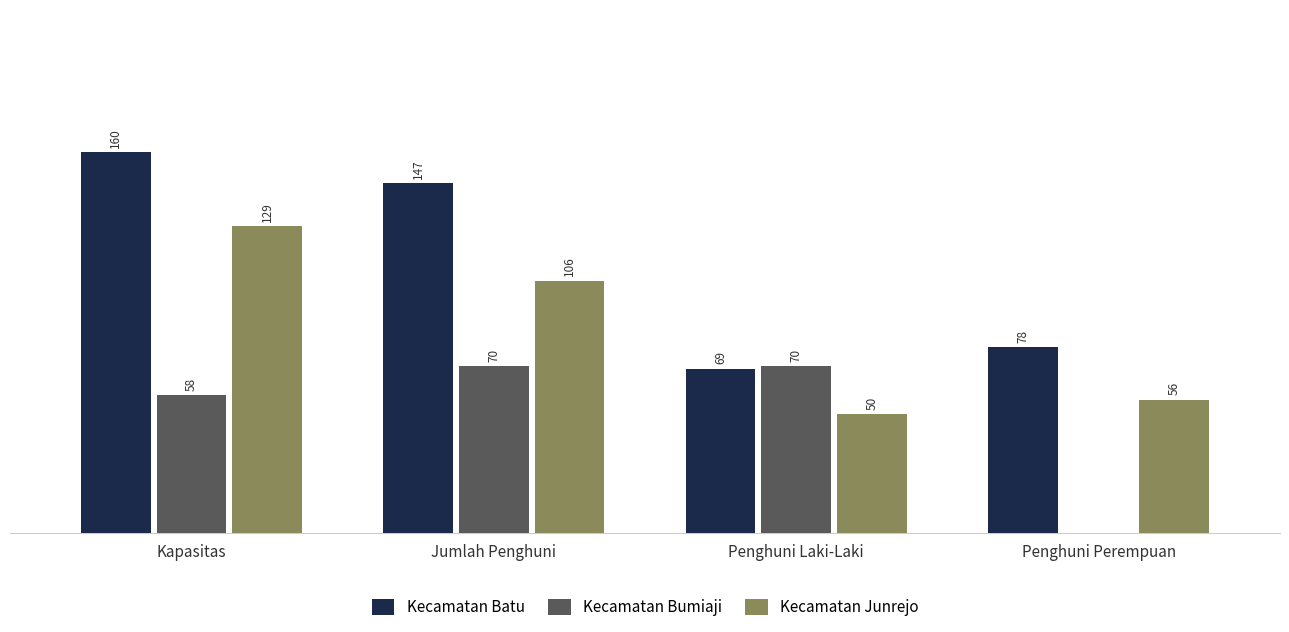

At which category is the sum across all series the highest?

Kapasitas